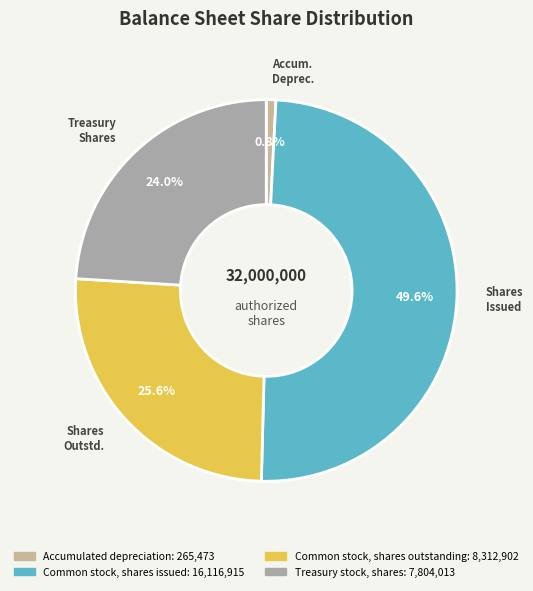

What is the total percentage of Treasury stock, shares and Common stock, shares issued?

73.6%